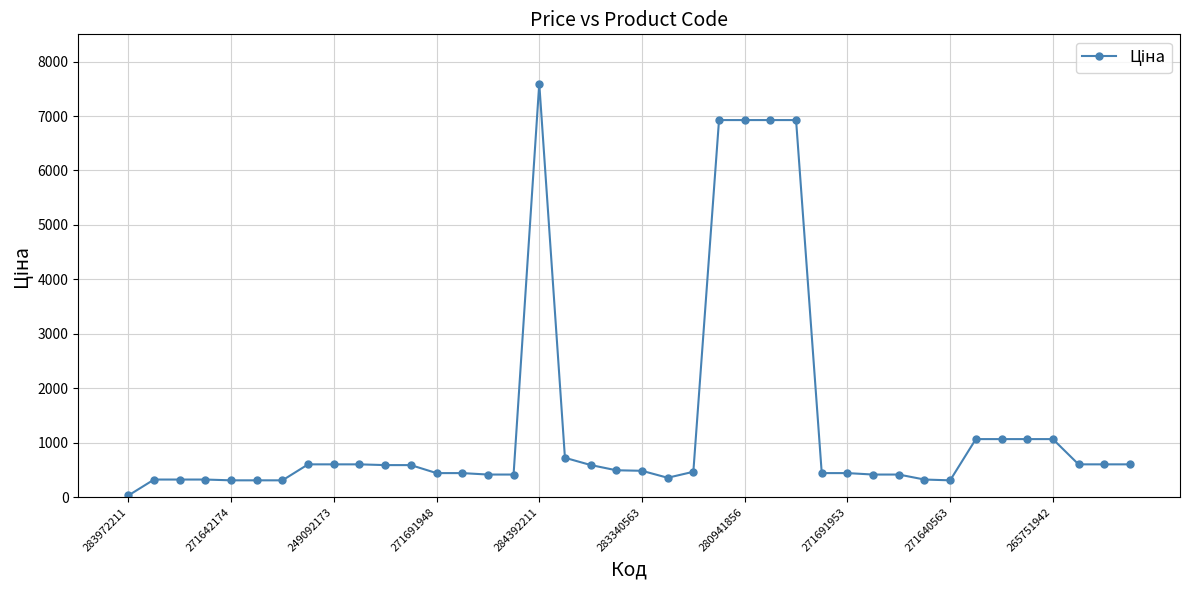

What is the sum of all values?

53502.9